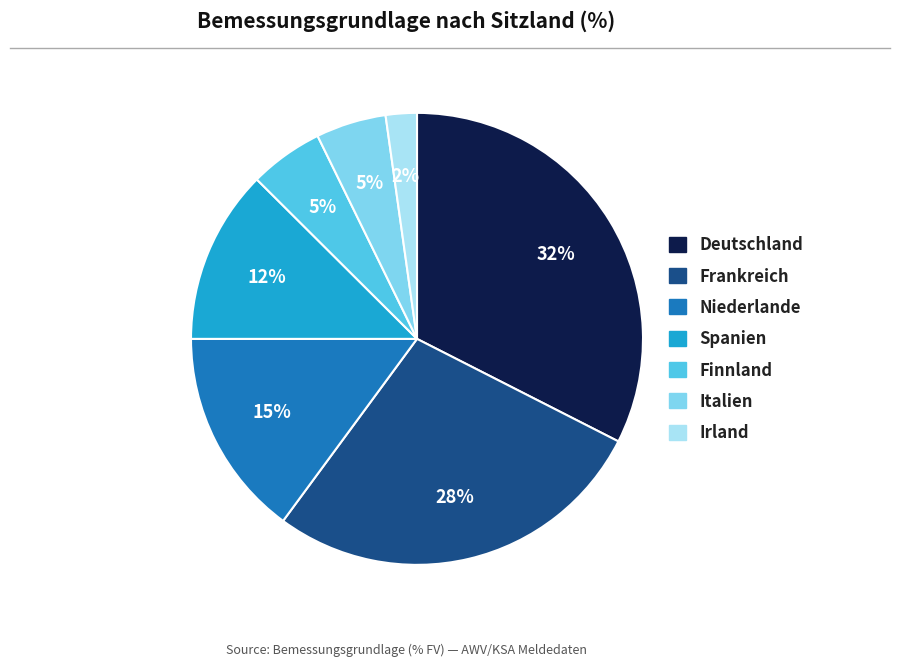

How many segments does this pie chart have?

7